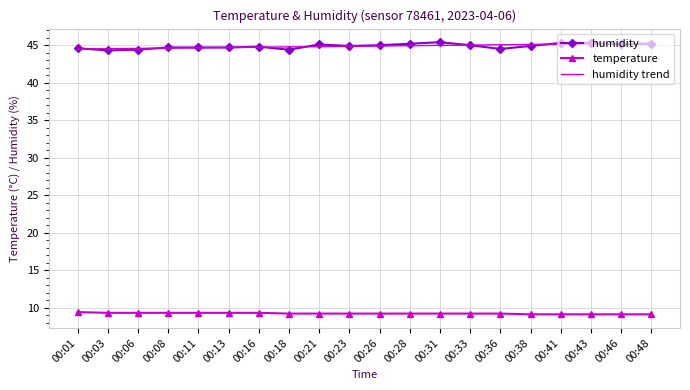

Is the value of temperature at 00:33 greater than the value of humidity at 00:03?

No